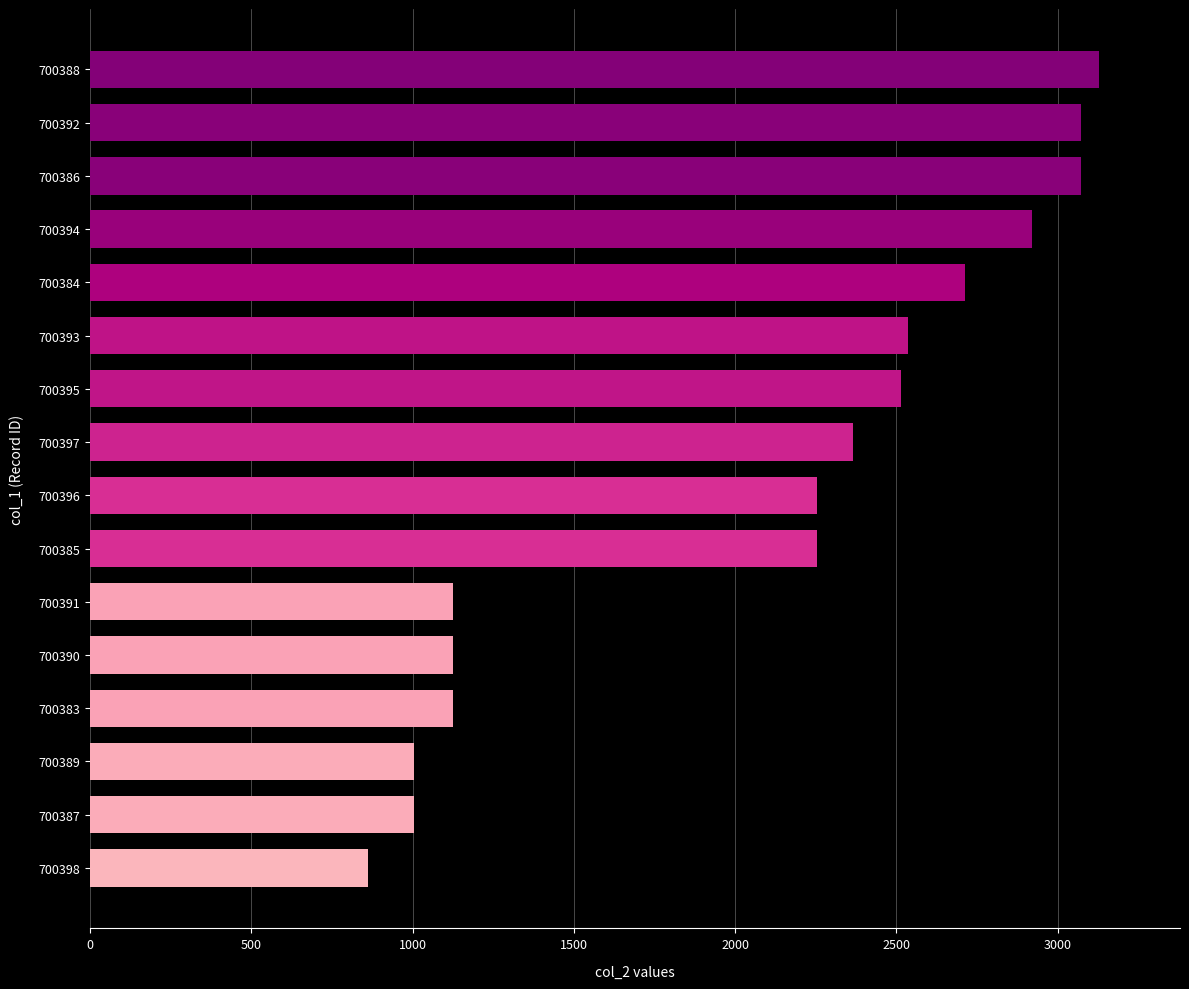

Read the value at 700398, to the nearest 50.

850